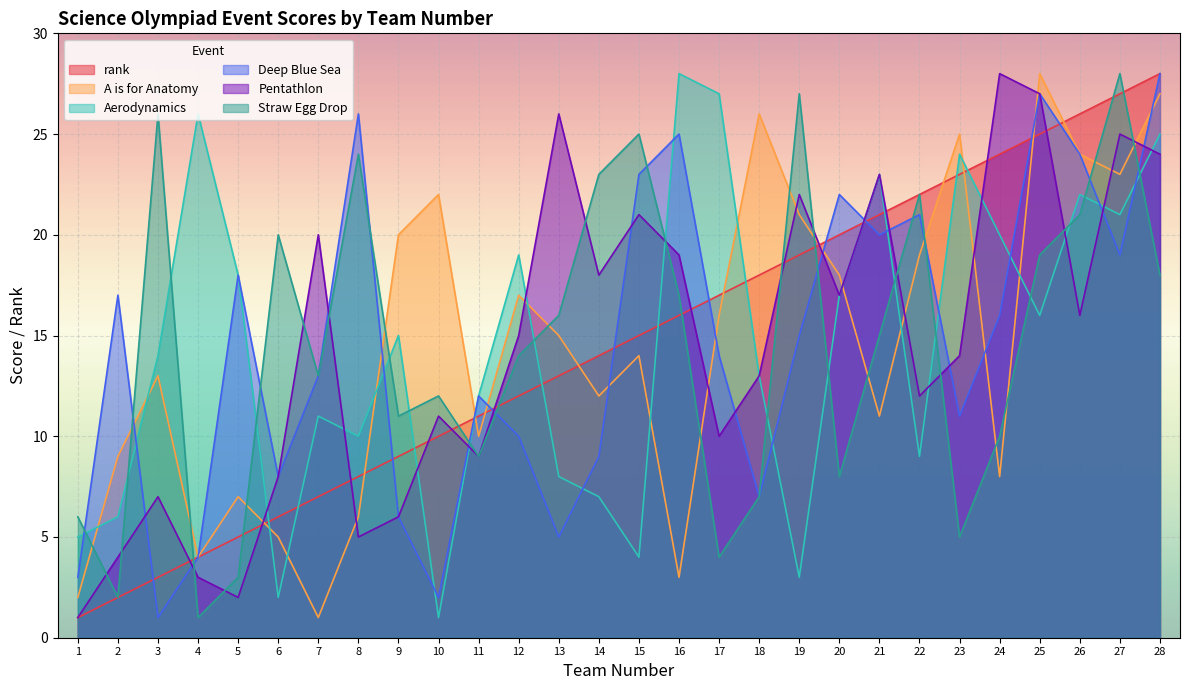

Which has a higher value, 8 or 16?

16